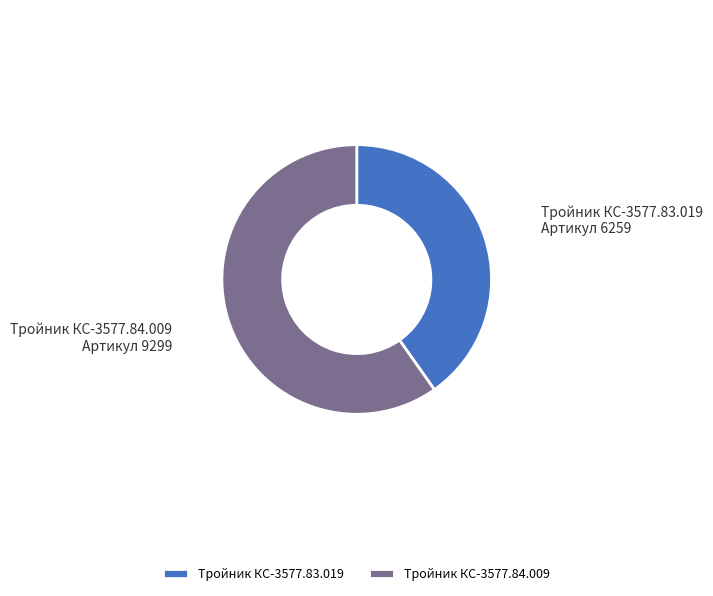

Approximately how many times larger is the value at Тройник КС-3577.83.019 compared to Тройник КС-3577.84.009?

0.7